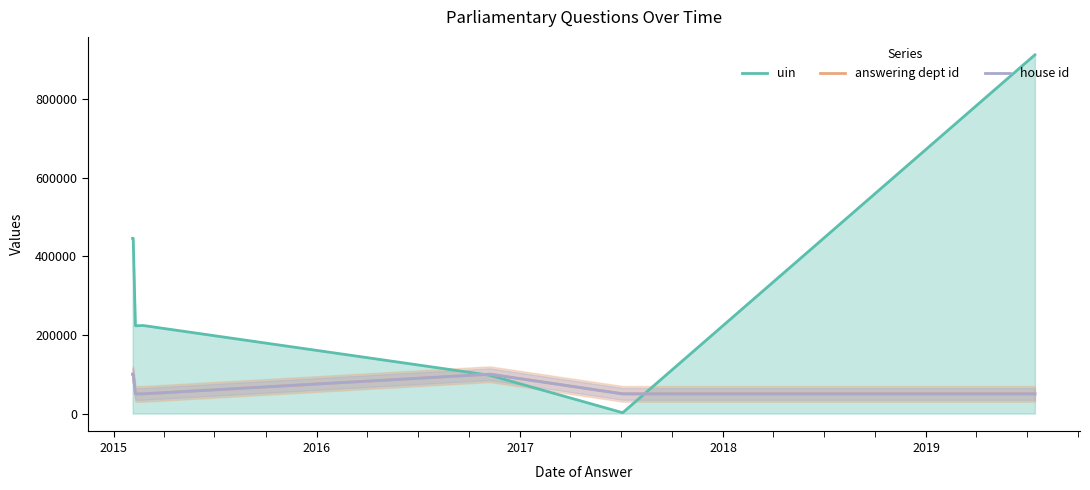

What are all the series names shown in the legend?

uin, answering dept id, house id